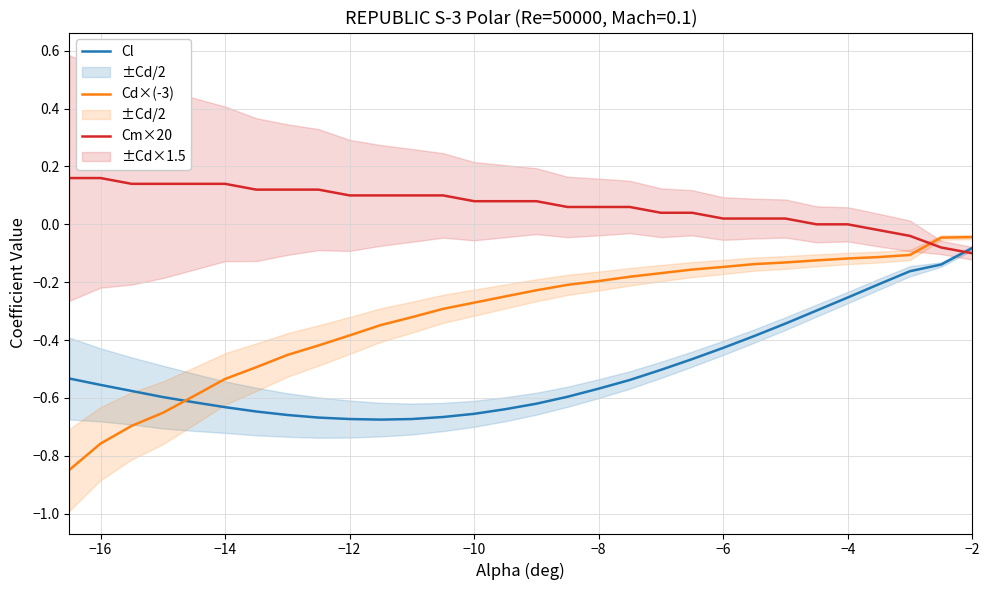

Reading left to right, what are all the values shown in this chart?

Cl: -0.5	-0.6	-0.6	-0.6	-0.6	-0.6	-0.6	-0.7	-0.7	-0.7	-0.7	-0.7	-0.7	-0.7	-0.6	-0.6	-0.6	-0.6	-0.5	-0.5	-0.5	-0.4	-0.4	-0.3	-0.3	-0.3	-0.2	-0.2	-0.1	-0.1
Cd×(-3): -0.8	-0.8	-0.7	-0.7	-0.6	-0.5	-0.5	-0.5	-0.4	-0.4	-0.3	-0.3	-0.3	-0.3	-0.2	-0.2	-0.2	-0.2	-0.2	-0.2	-0.2	-0.1	-0.1	-0.1	-0.1	-0.1	-0.1	-0.1	-0.0	-0.0
Cm×20: 0.2	0.2	0.1	0.1	0.1	0.1	0.1	0.1	0.1	0.1	0.1	0.1	0.1	0.1	0.1	0.1	0.1	0.1	0.1	0.0	0.0	0.0	0.0	0.0	0.0	0.0	-0.0	-0.0	-0.1	-0.1